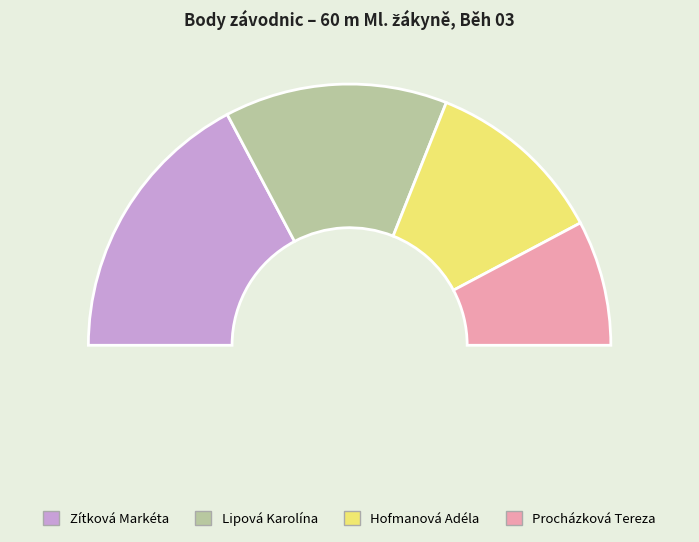

Count the number of slices in the pie.

4